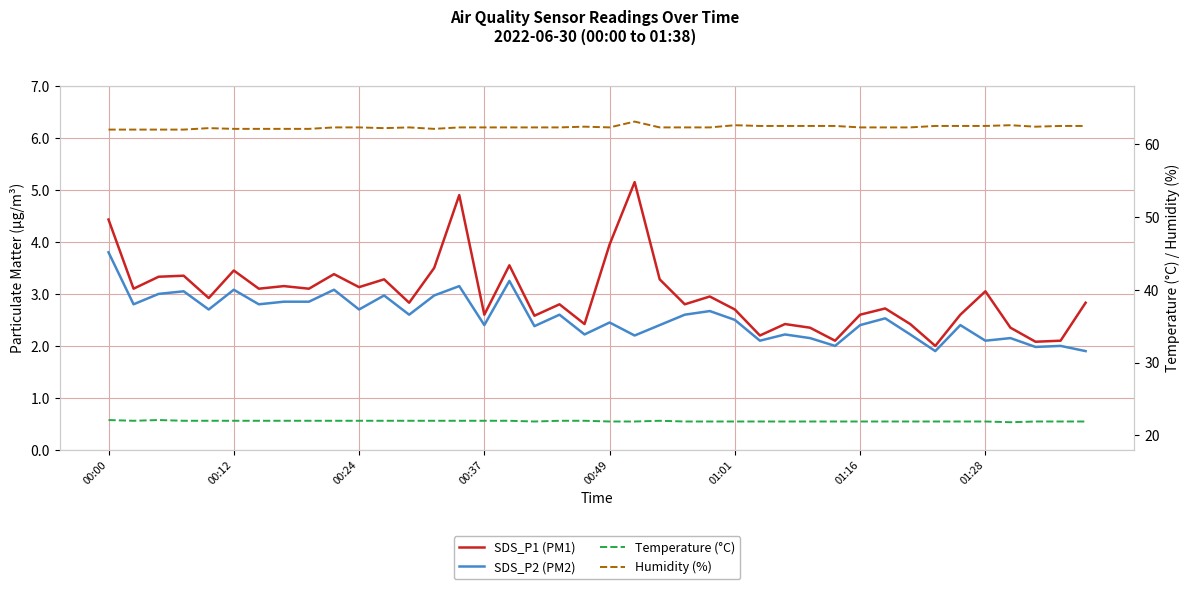

Reading right to left, list all the values displayed in this chart.

SDS_P1 (PM1): 2.8	2.1	2.1	2.4	3.0	2.6	2.0	2.4	2.7	2.6	2.1	2.4	2.4	2.2	2.7	3.0	2.8	3.3	5.2	4.0	2.4	2.8	2.6	3.5	2.6	4.9	3.5	2.8	3.3	3.1	3.4	3.1	3.1	3.1	3.5	2.9	3.4	3.3	3.1	4.4
SDS_P2 (PM2): 1.9	2.0	2.0	2.1	2.1	2.4	1.9	2.2	2.5	2.4	2.0	2.1	2.2	2.1	2.5	2.7	2.6	2.4	2.2	2.5	2.2	2.6	2.4	3.2	2.4	3.1	3.0	2.6	3.0	2.7	3.1	2.9	2.9	2.8	3.1	2.7	3.0	3.0	2.8	3.8
Temperature (°C): 21.9	21.9	21.9	21.8	21.9	21.9	21.9	21.9	21.9	21.9	21.9	21.9	21.9	21.9	21.9	21.9	21.9	22.0	21.9	21.9	22.0	22.0	21.9	22.0	22.0	22.0	22.0	22.0	22.0	22.0	22.0	22.0	22.0	22.0	22.0	22.0	22.0	22.1	22.0	22.1
Humidity (%): 62.5	62.5	62.4	62.6	62.5	62.5	62.5	62.3	62.3	62.3	62.5	62.5	62.5	62.5	62.6	62.3	62.3	62.3	63.1	62.3	62.4	62.3	62.3	62.3	62.3	62.3	62.1	62.3	62.2	62.3	62.3	62.1	62.1	62.1	62.1	62.2	62.0	62.0	62.0	62.0